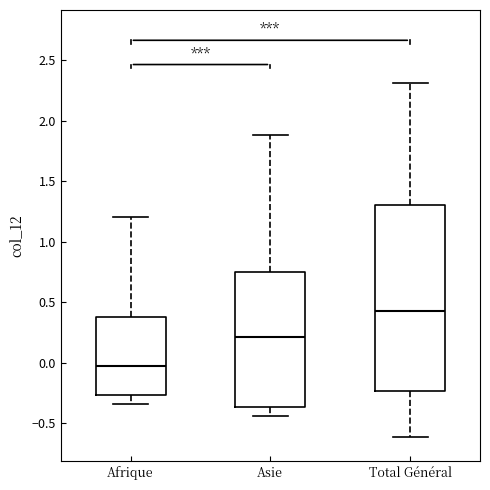

Which box is the tallest, from its lower edge to its upper edge?

Total Général